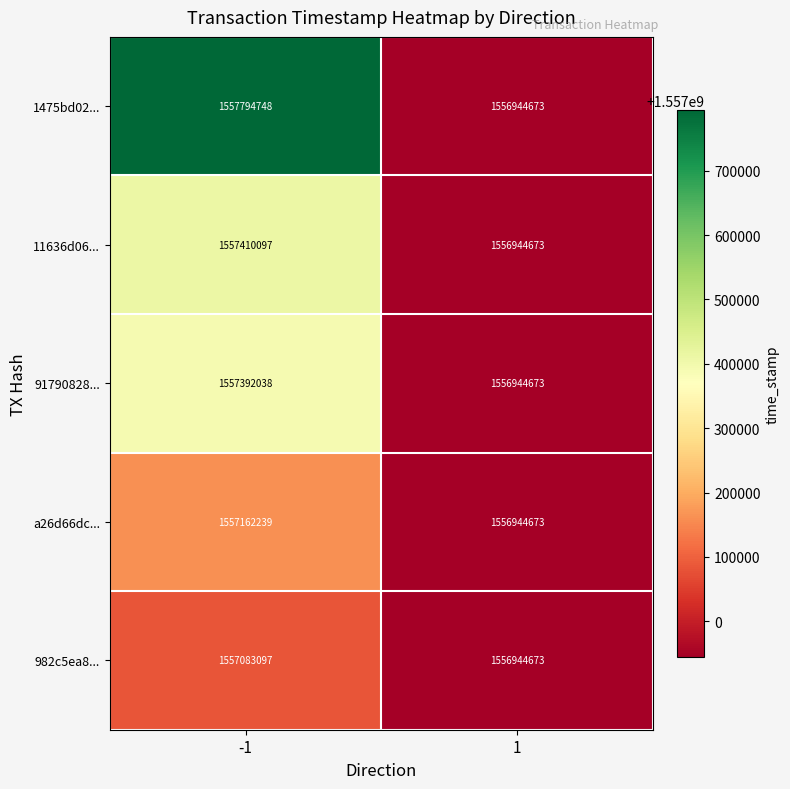

Which series changed the most between -1 and 1?

1475bd02...